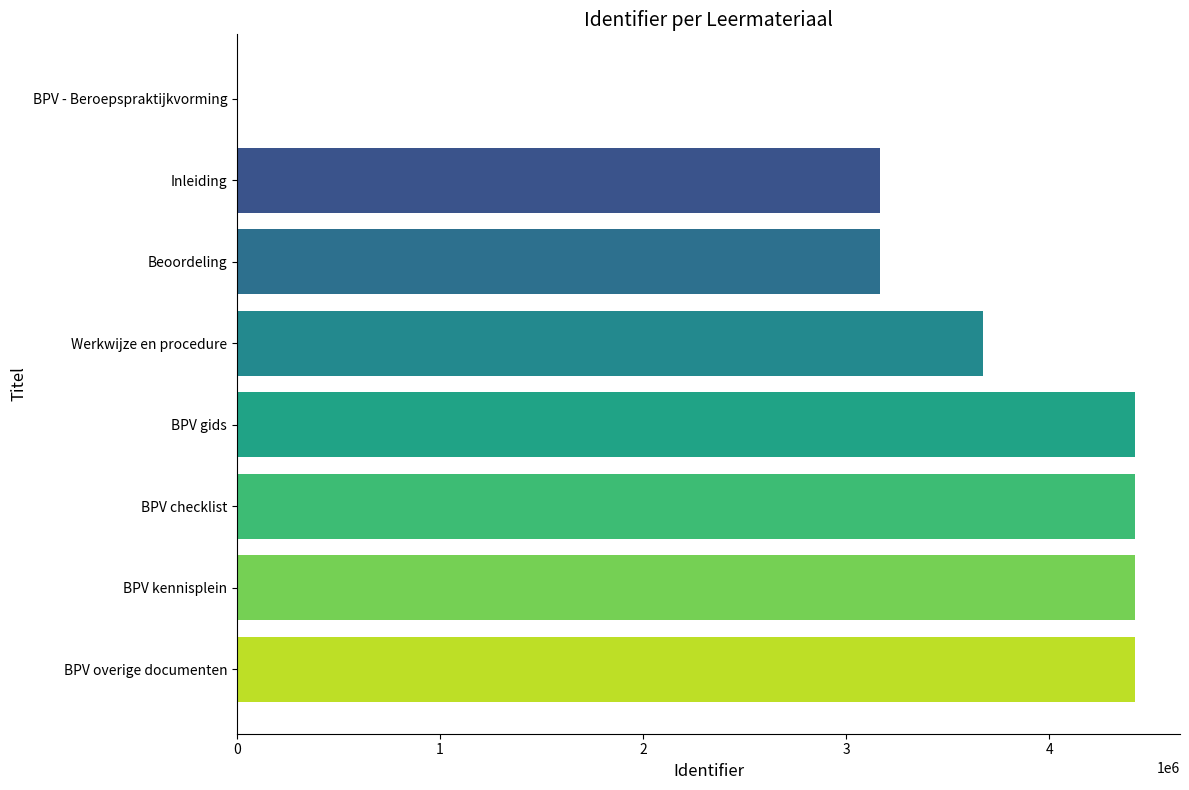

The value at BPV overige documenten is 4423176. True or false?

True